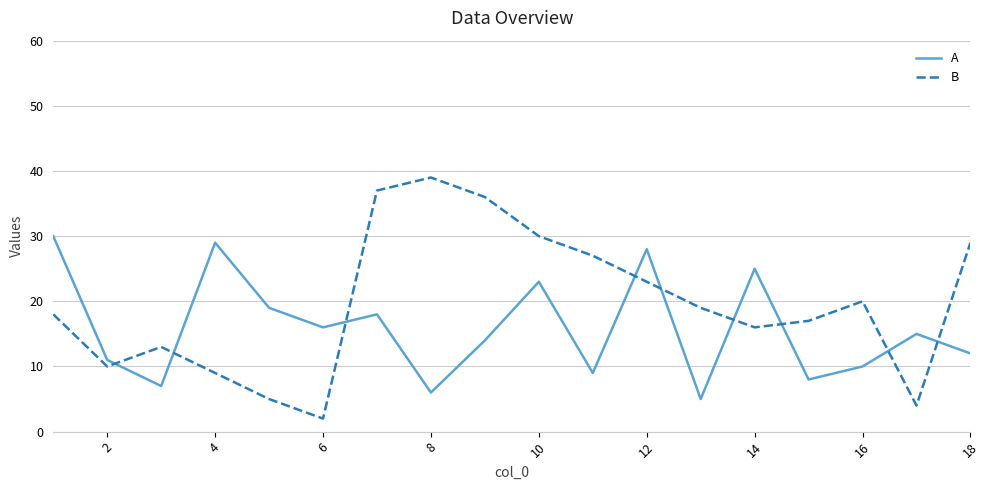

Which series has the largest range (max minus min)?

B